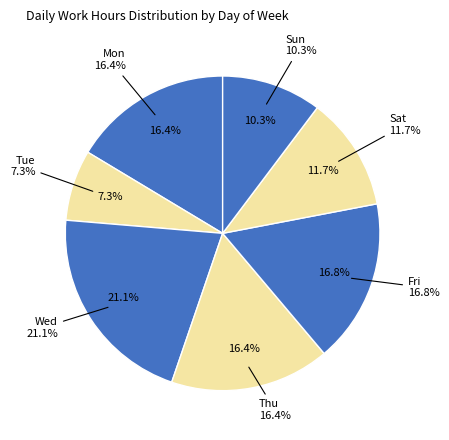

Is it true that Thu is 11% of the pie?

False